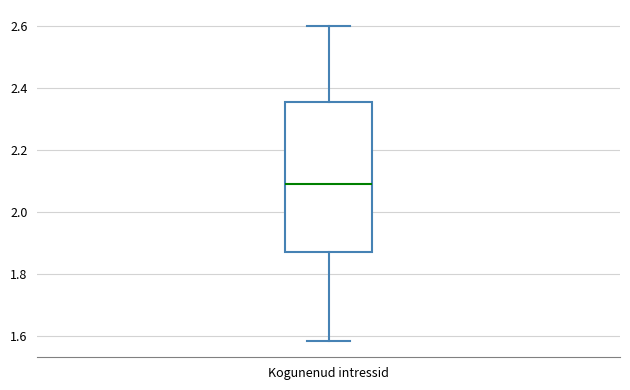

Read this box plot against the y-axis: the position of the median line, the range covered by the box, and the ends of both whiskers. The values are not printed on the chart, so give them approximately, as read against the axis.

median 2.10, box 1.88 to 2.36, whiskers 1.58 to 2.60